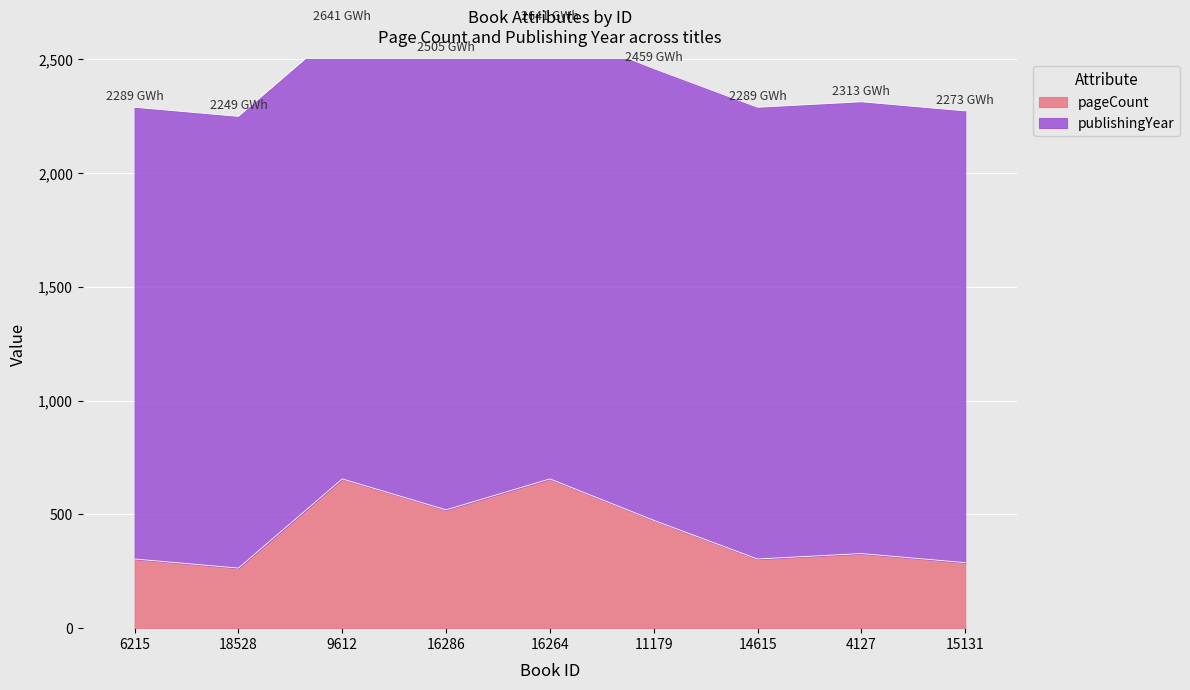

Is it true that the value at 6215 is 304?

True